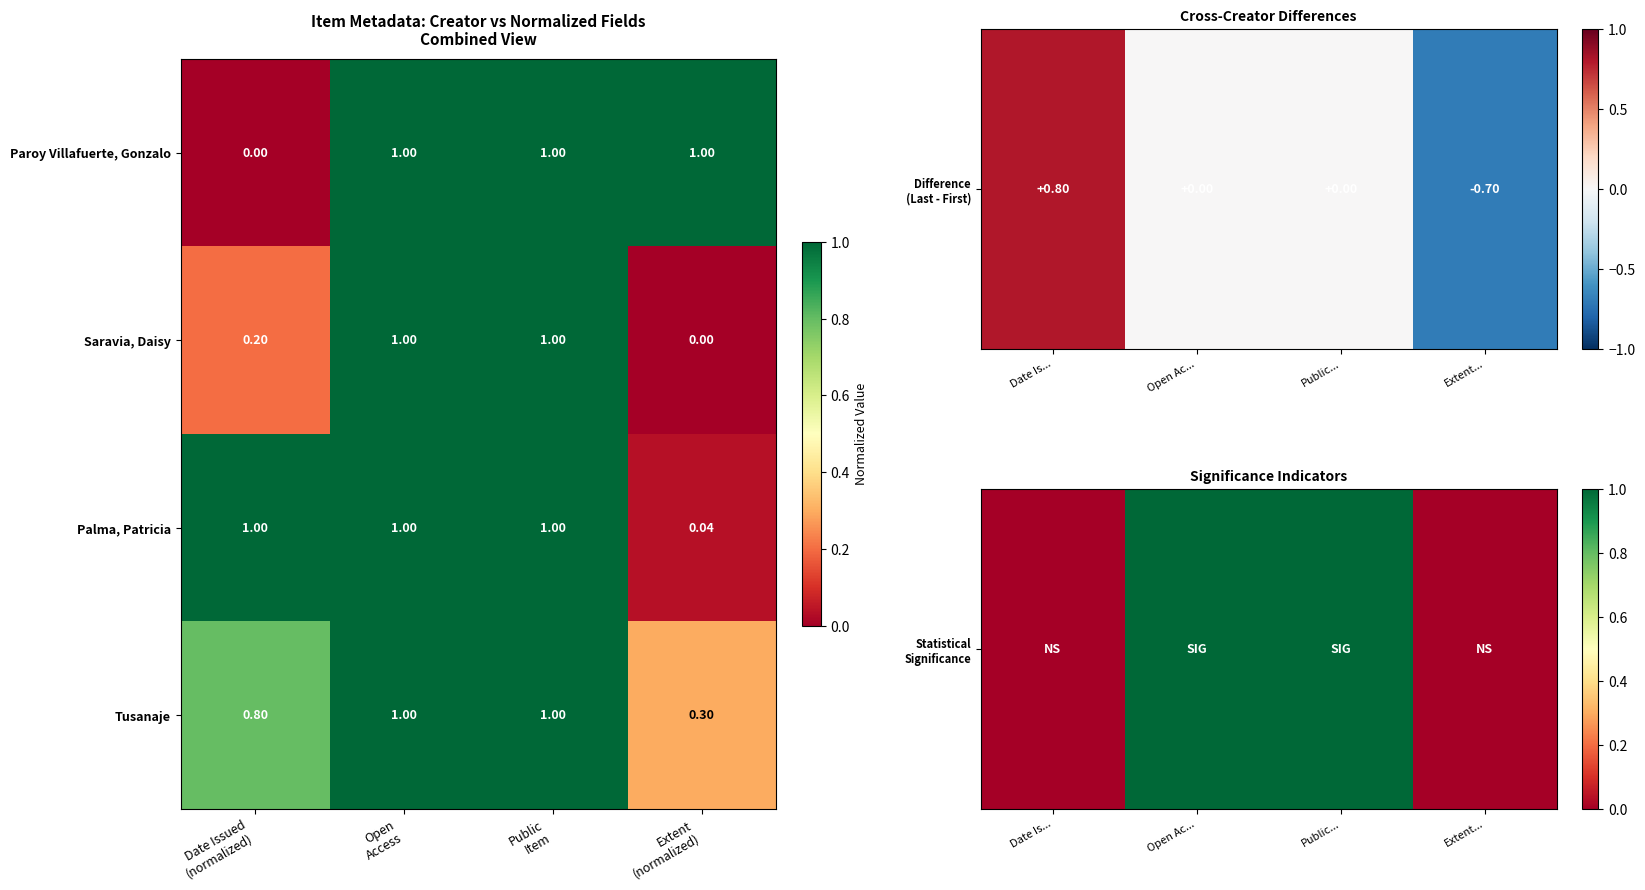

Which series has the largest total across all categories?

Tusanaje